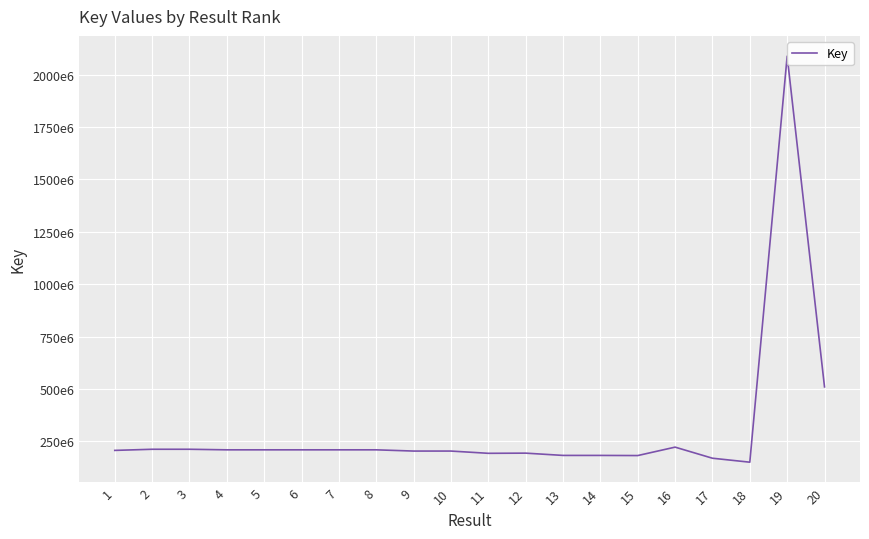

Is this an area chart (filled region under the line)?

No